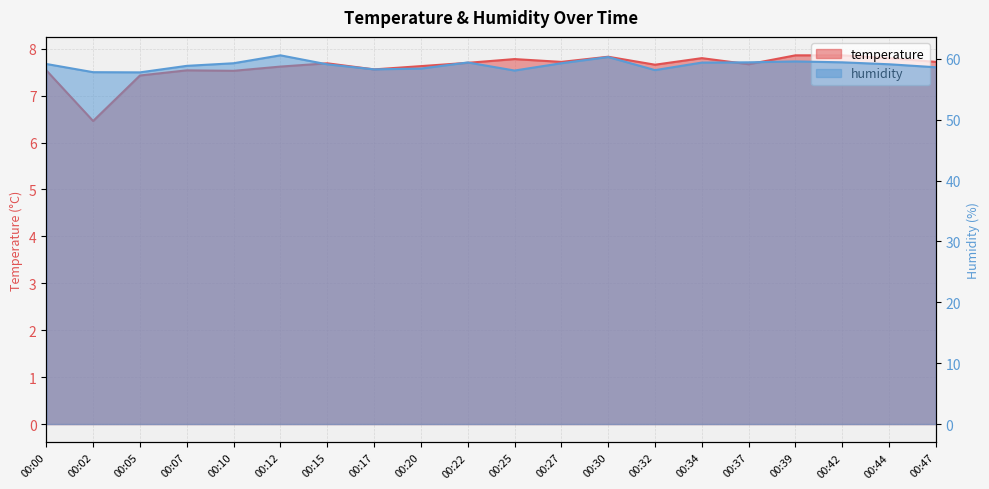

Reading left to right, what are all the values shown in this chart?

temperature: 00:00=7.5	00:02=6.5	00:05=7.4	00:07=7.5	00:10=7.5	00:12=7.6	00:15=7.7	00:17=7.6	00:20=7.6	00:22=7.7	00:25=7.8	00:27=7.7	00:30=7.8	00:32=7.7	00:34=7.8	00:37=7.7	00:39=7.9	00:42=7.9	00:44=7.8	00:47=7.7
humidity: 00:00=59.2	00:02=57.8	00:05=57.8	00:07=58.9	00:10=59.3	00:12=60.6	00:15=59.1	00:17=58.3	00:20=58.4	00:22=59.4	00:25=58.1	00:27=59.3	00:30=60.3	00:32=58.2	00:34=59.4	00:37=59.4	00:39=59.6	00:42=59.4	00:44=59.1	00:47=58.6